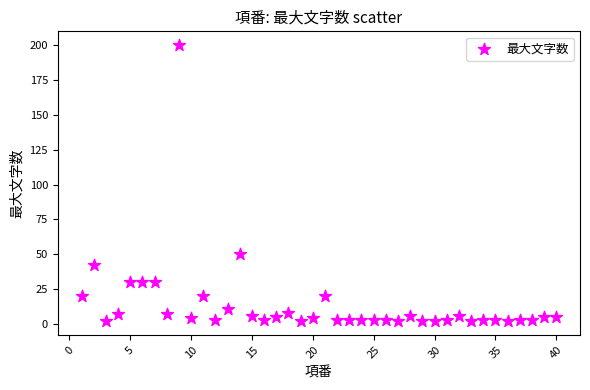

What Y value in the scatter plot is closest to 101?

50